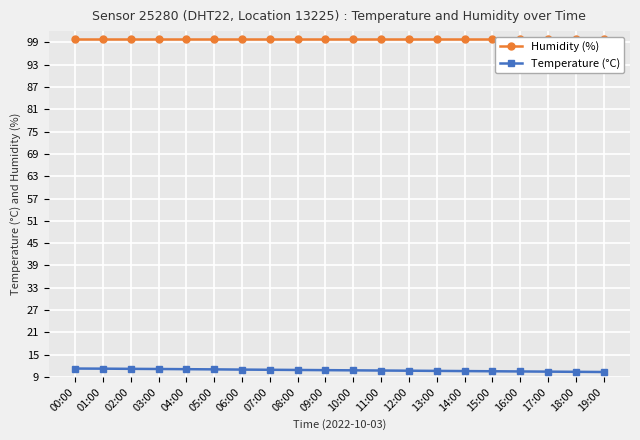

Which series has the largest total across all categories?

Humidity (%)